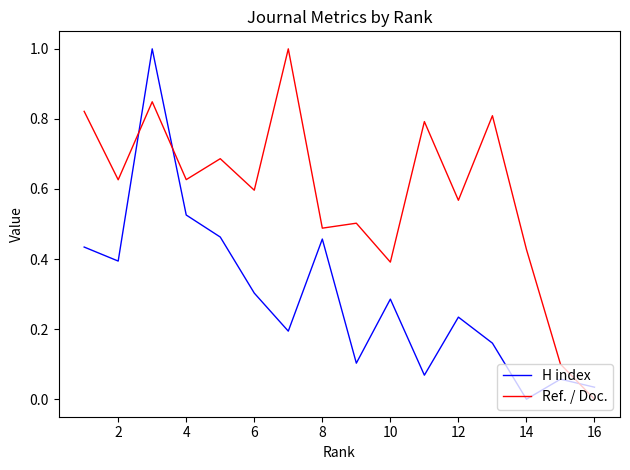

Does the chart display data point markers on the line(s)?

No